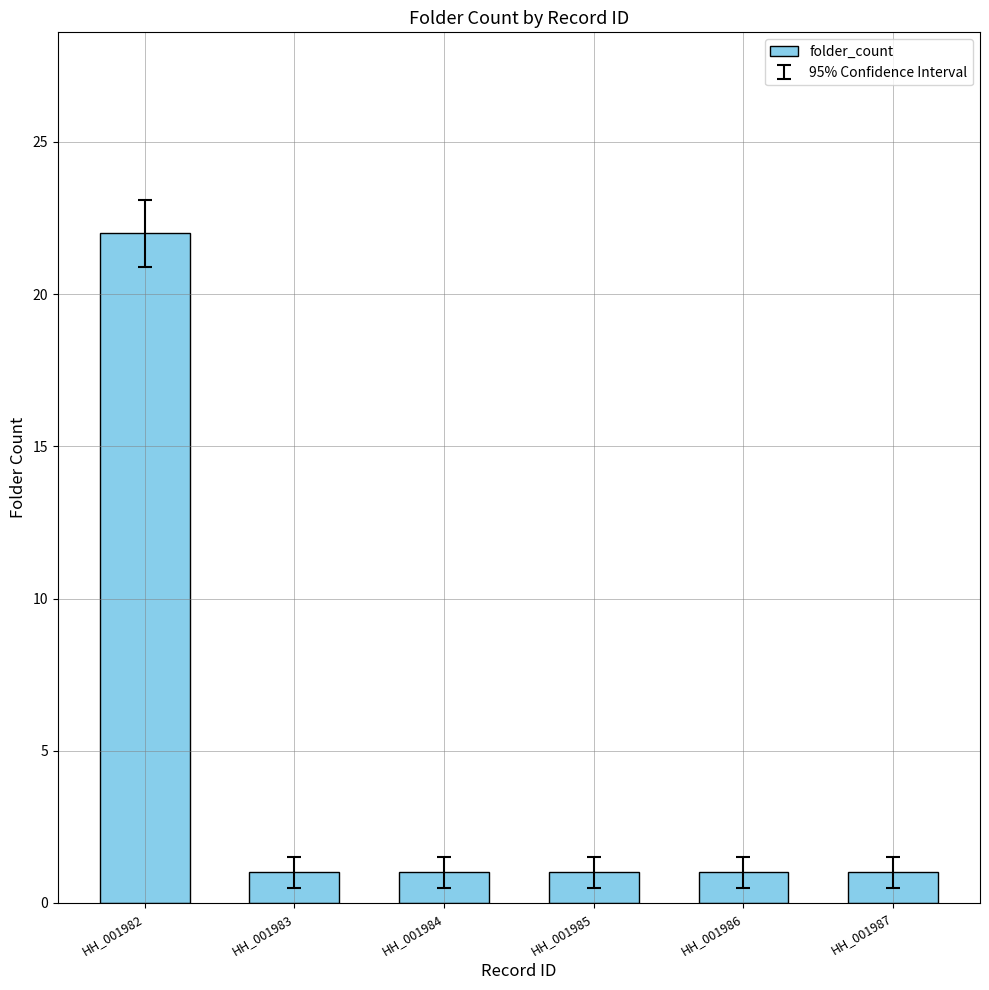

What is the sum of the values at HH_001982 and HH_001984?

23